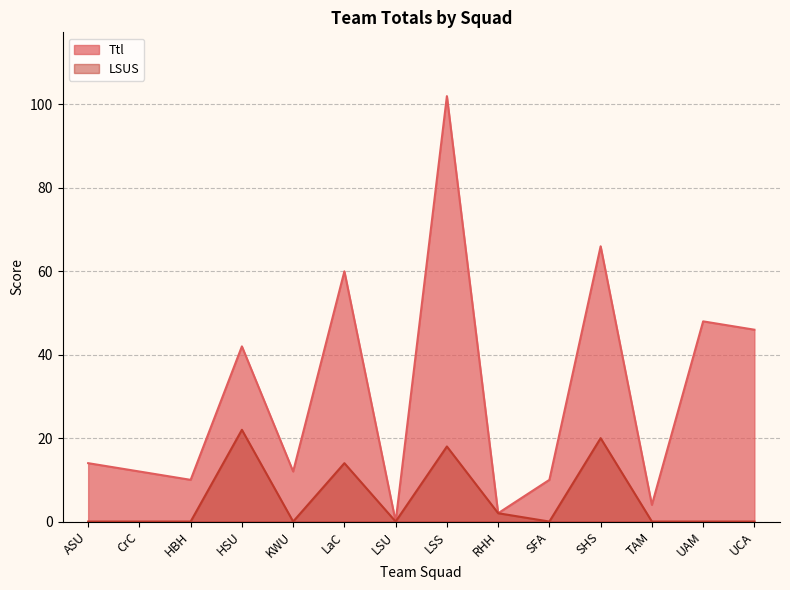

What is the difference between the LSUS values at LaC and UCA?

14